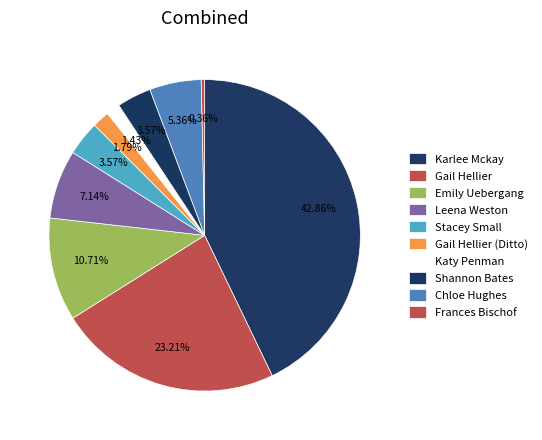

What is the change in value from Leena Weston to Gail Hellier (Ditto)?

-15